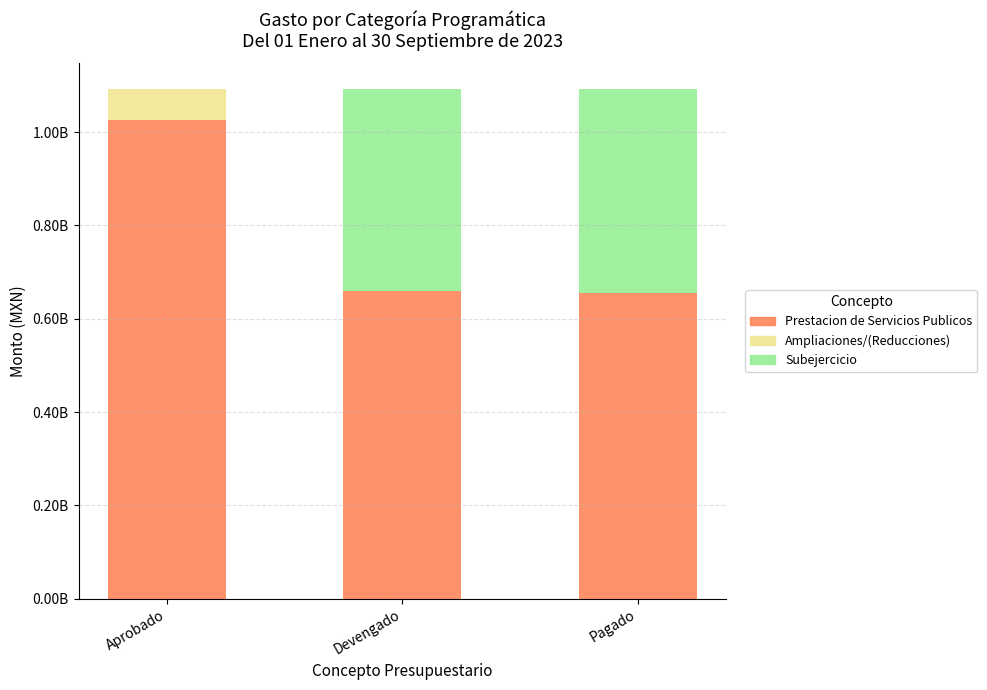

At which category is the sum across all series the highest?

Pagado